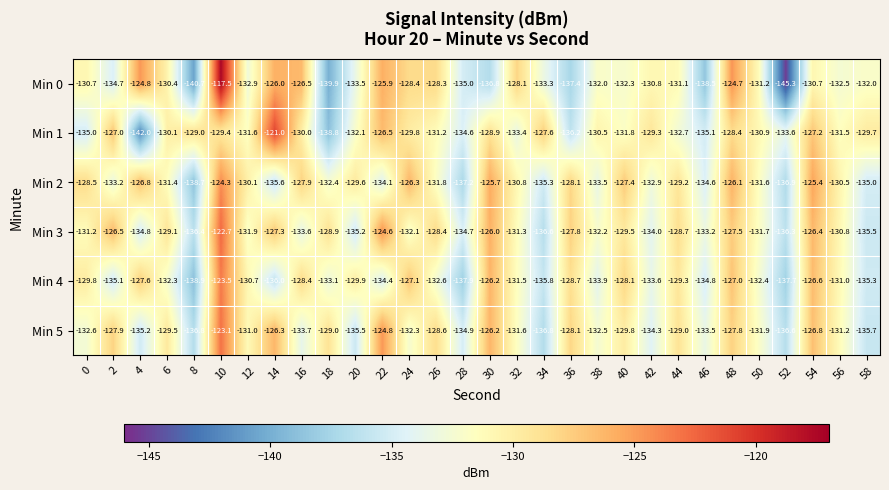

What value does the Min 2 series have at 40?

-127.4